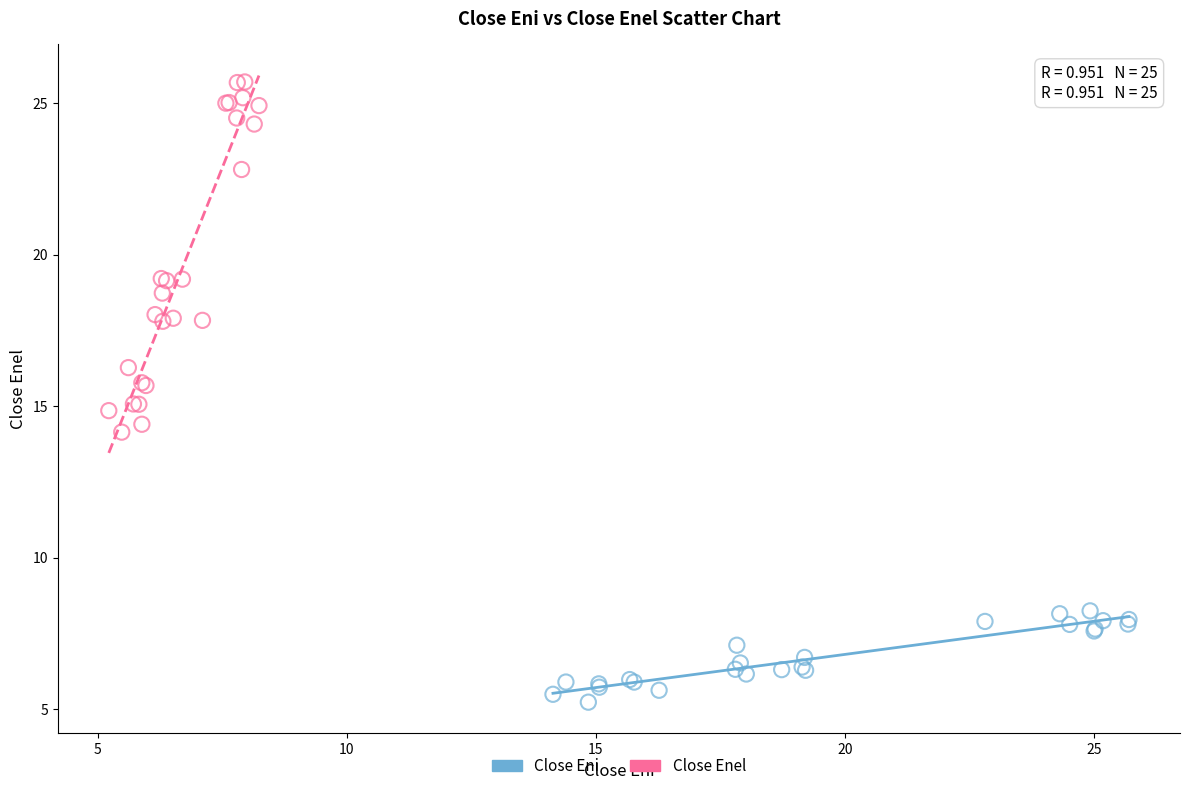

Which series contains the lowest Y value?

Close Eni